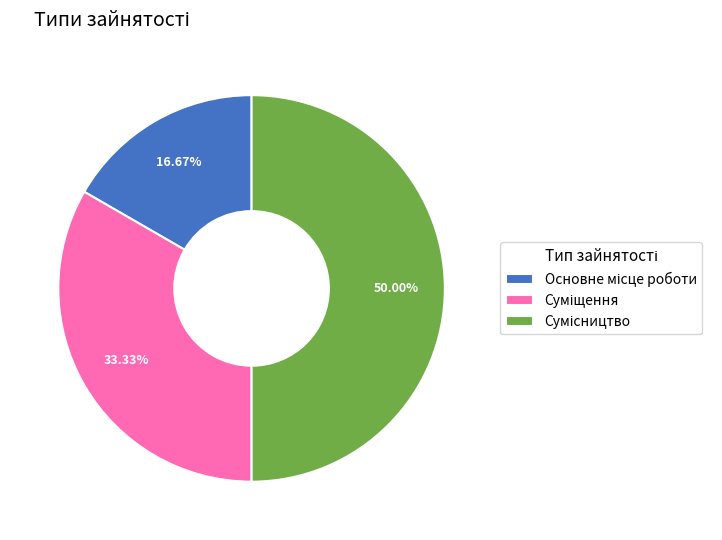

To the nearest percent, what is the average slice percentage?

33%